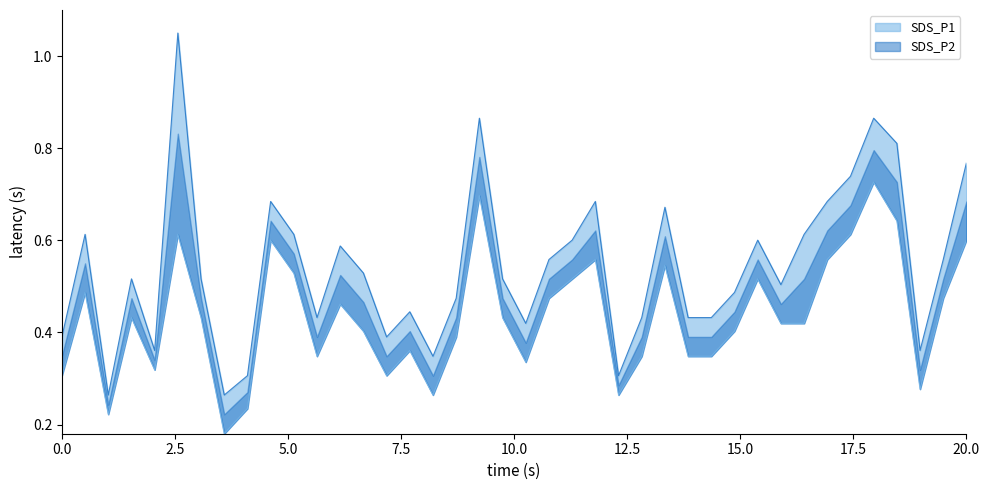

True or false: SDS_P1 and SDS_P2 cross at least once.

False